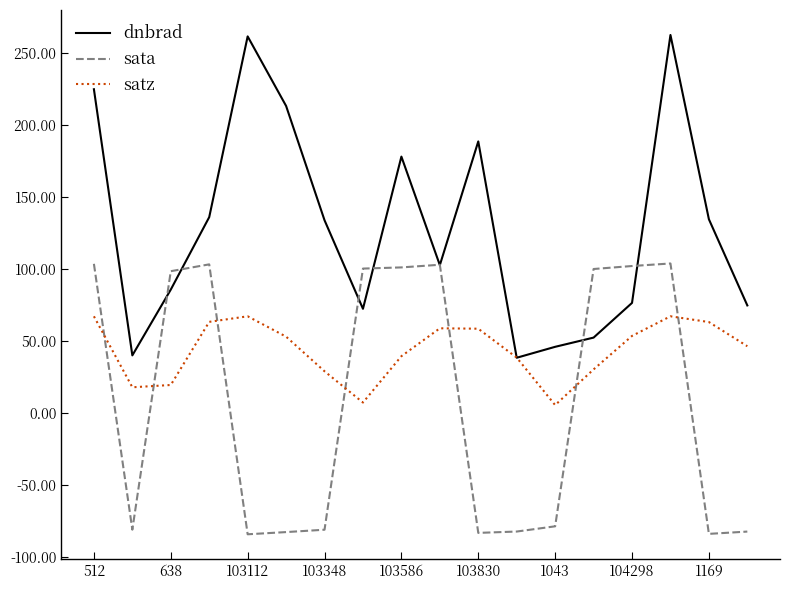

True or false: satz has more than 2 points higher than both neighbors.

True